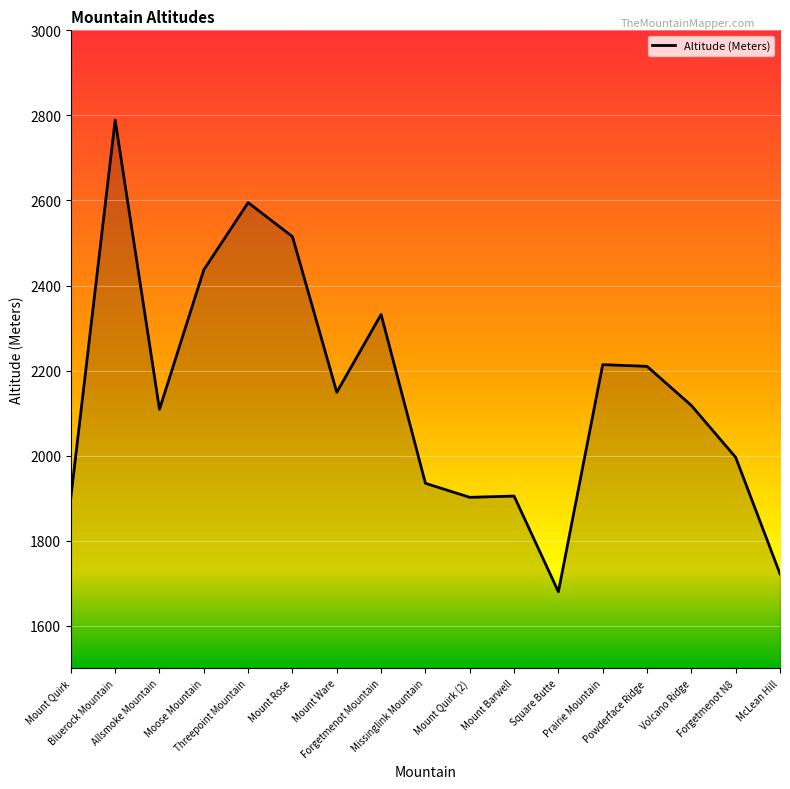

Which category has the highest value across all series?

Bluerock Mountain